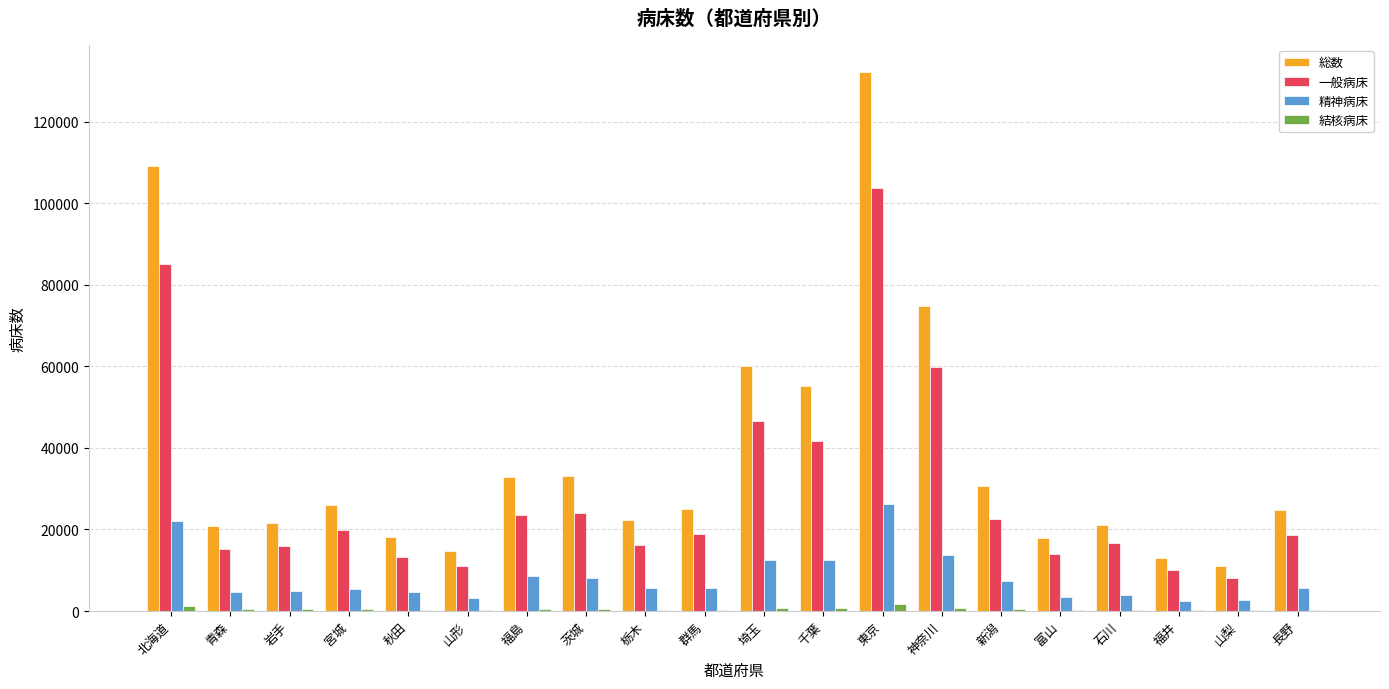

What is the sum of all 一般病床 values?

585543